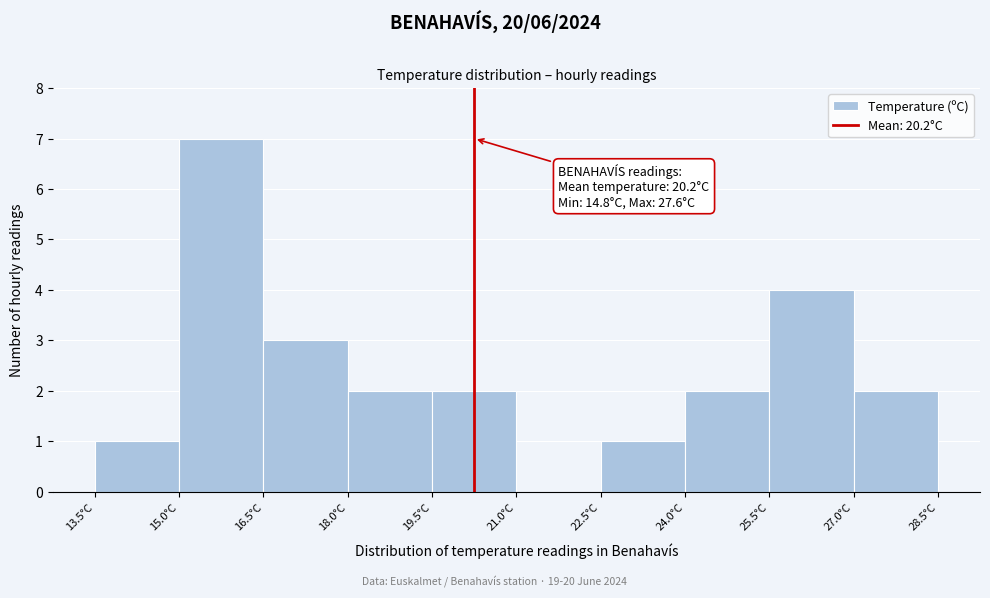

Which range on the x-axis has the tallest bar?

15.0 to 16.5